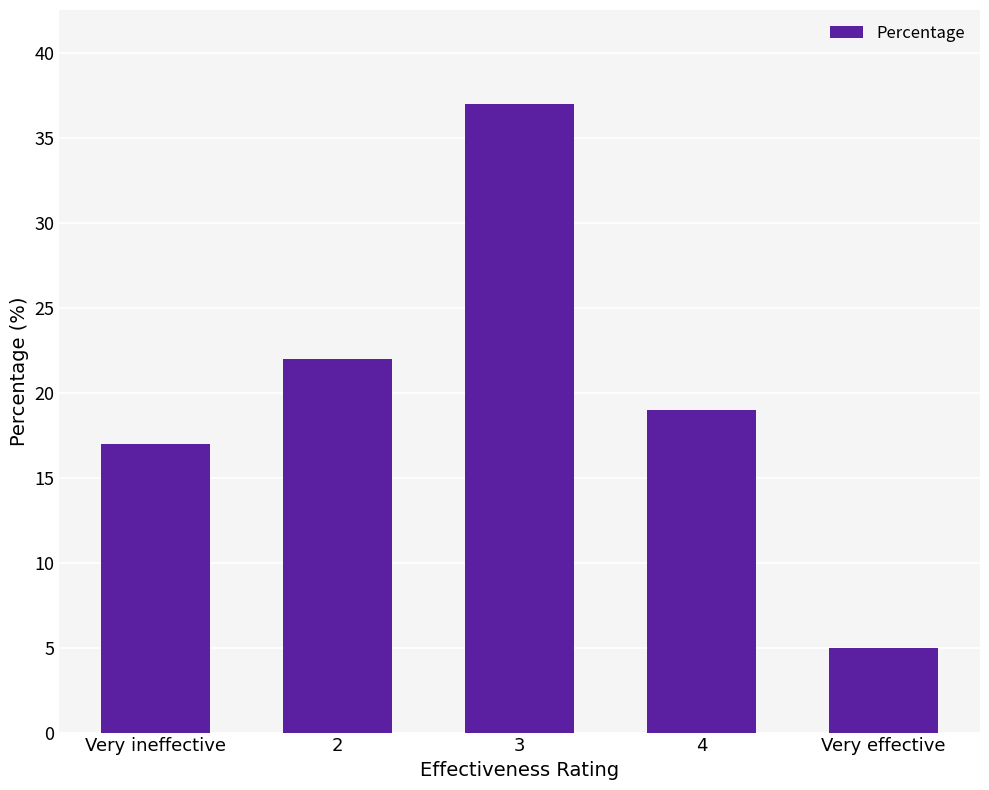

At which category does the chart reach its peak across all series?

3